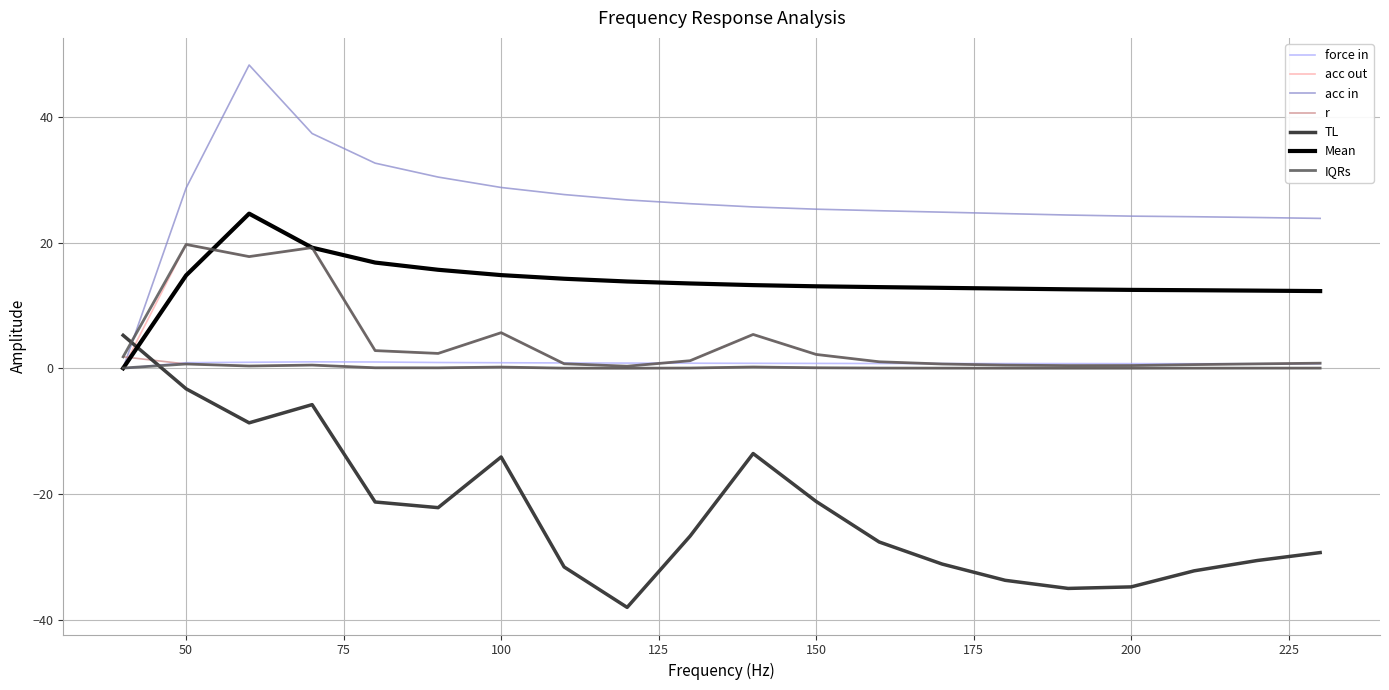

Rank the series at 130 from highest to lowest value.

acc in, acc out, force in, r, TL